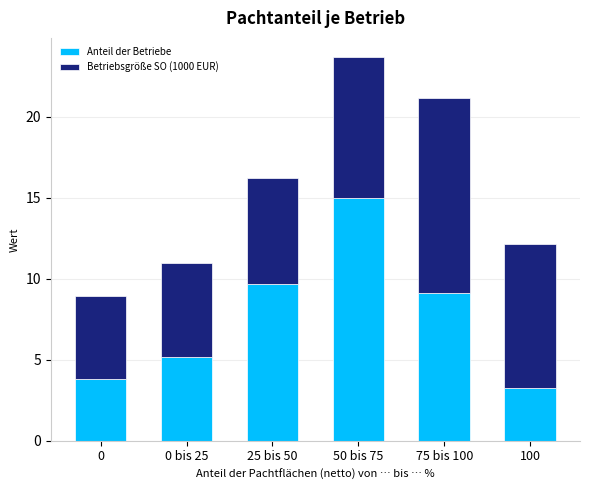

Reading left to right, transcribe the values for Anteil der Betriebe.

0=3.8	0 bis 25=5.1	25 bis 50=9.7	50 bis 75=15.0	75 bis 100=9.1	100=3.3